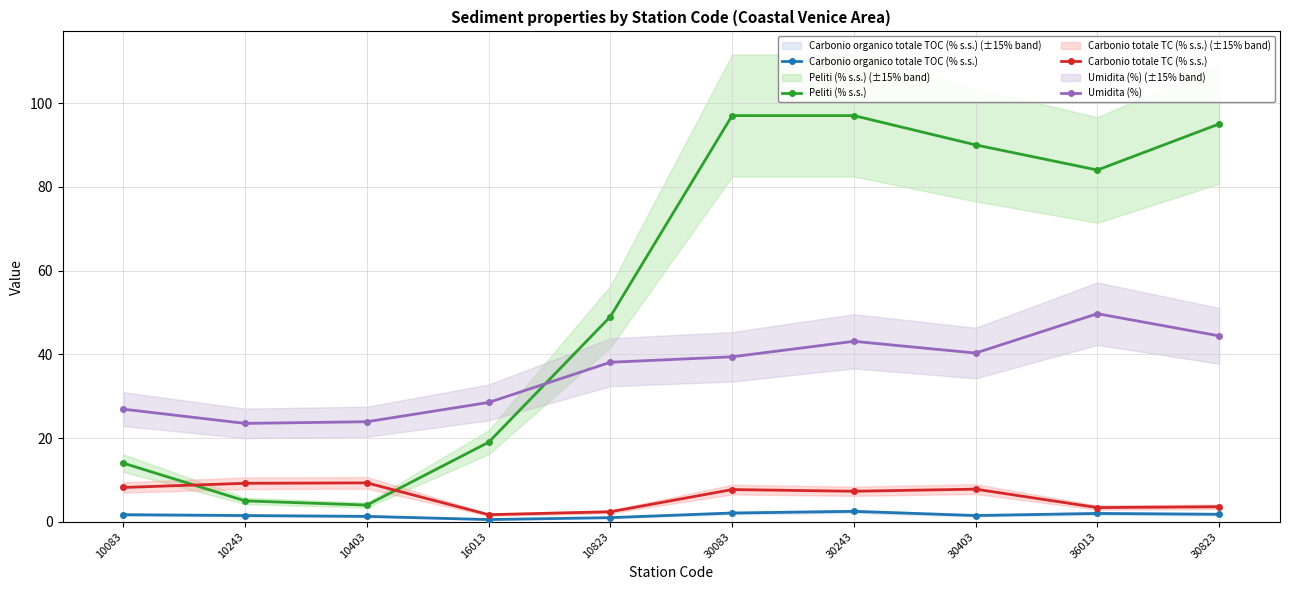

What is the value of the Carbonio organico totale TOC (% s.s.) point at the 2nd from the left?

1.5